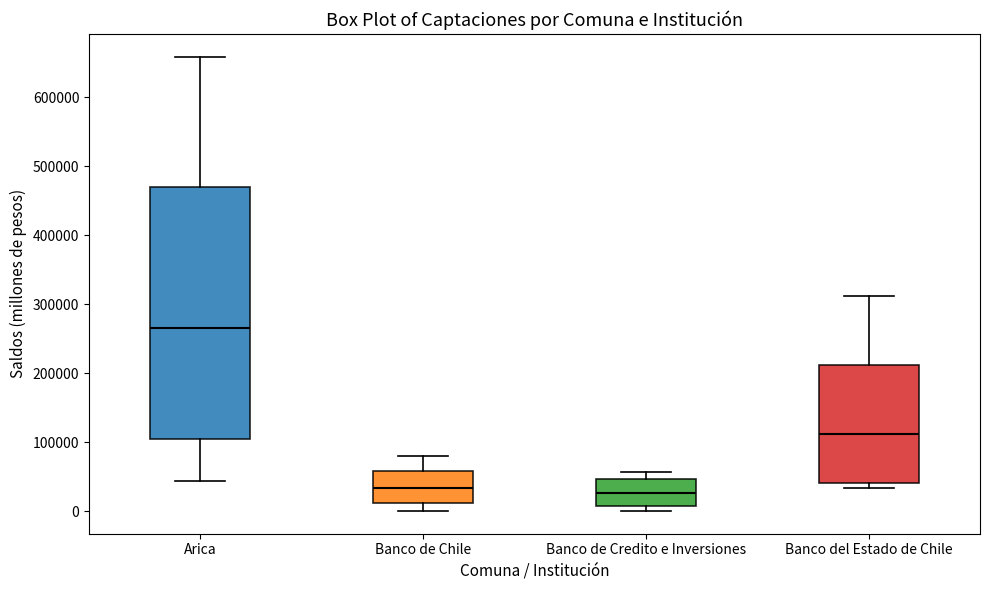

Reading left to right, transcribe this box plot: for each box, give where its median line is, the range the box spans, and where its two whiskers end, as read against the y-axis. The values are not printed on the chart, so give them approximately, as read against the axis.

Arica: median 270000, box 100000 to 470000, whiskers 40000 to 660000
Banco de Chile: median 30000, box 10000 to 60000, whiskers 0 to 80000
Banco de Credito e Inversiones: median 30000, box 10000 to 50000, whiskers 0 to 60000
Banco del Estado de Chile: median 110000, box 40000 to 210000, whiskers 30000 to 310000